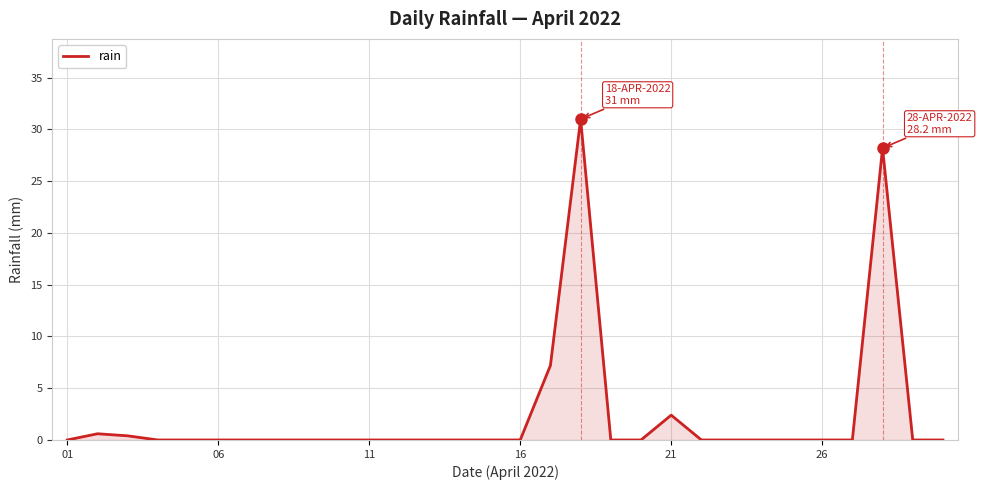

What is the maximum value shown in the chart?

31.0